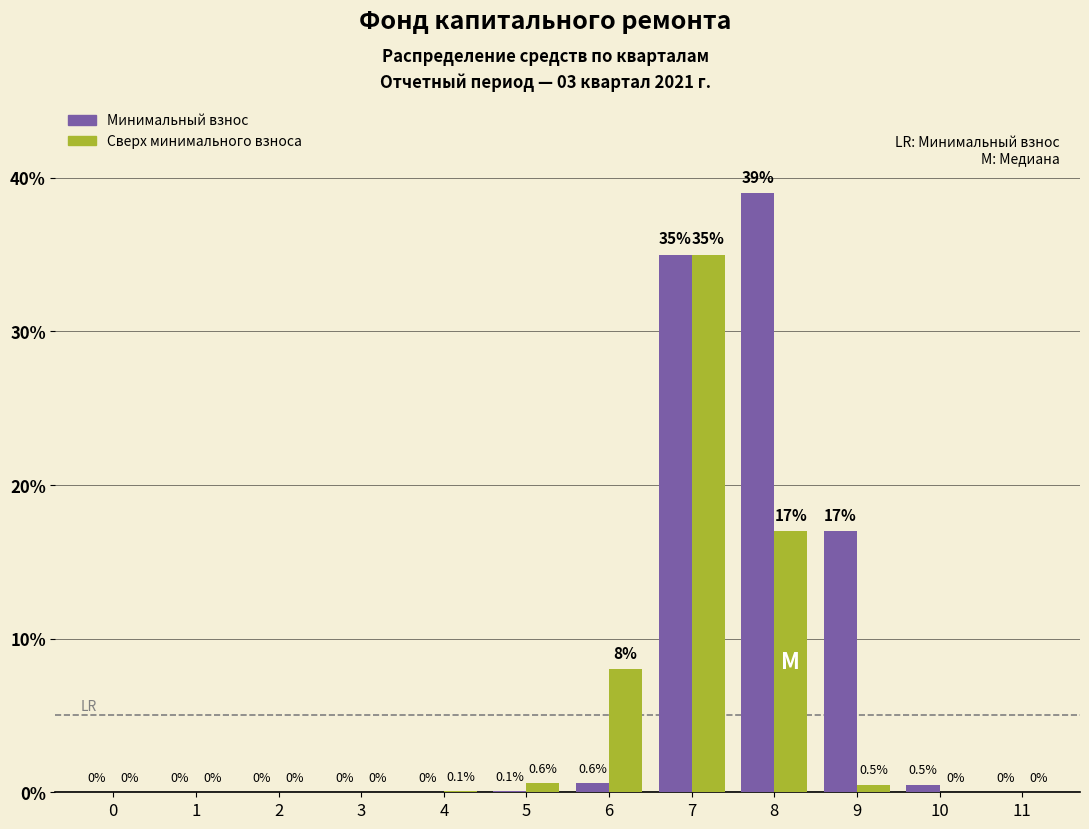

Reading left to right, extract all data points from this chart.

Минимальный взнос: 0=0.0	1=0.0	2=0.0	3=0.0	4=0.0	5=0.1	6=0.6	7=35.0	8=39.0	9=17.0	10=0.5	11=0.0
Сверх минимального взноса: 0=0.0	1=0.0	2=0.0	3=0.0	4=0.1	5=0.6	6=8.0	7=35.0	8=17.0	9=0.5	10=0.0	11=0.0